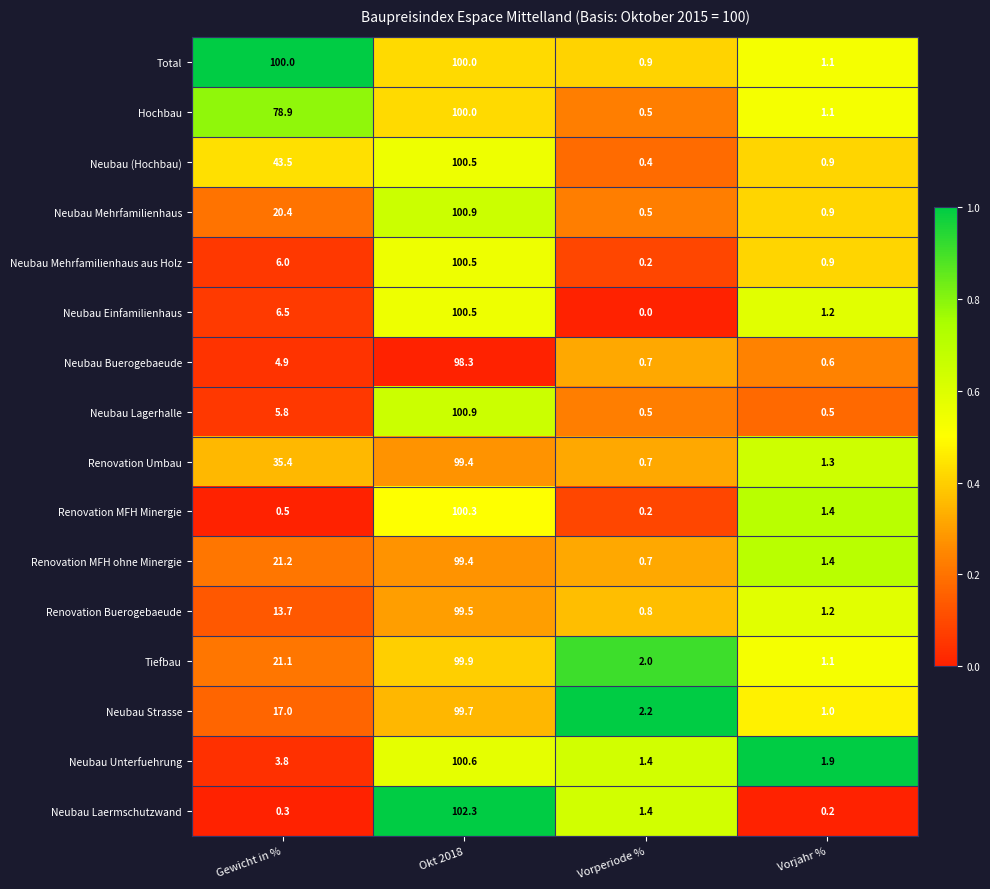

What is the total value across all series at Vorjahr %?

16.7